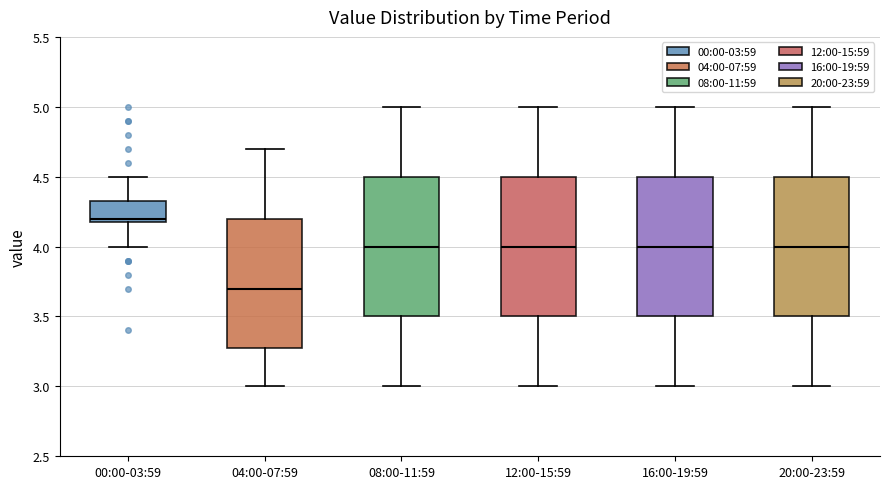

Reading left to right, read every box against the y-axis: the position of its median line, the range the box covers, and the ends of its whiskers. The values are not printed on the chart, so give them approximately, as read against the axis.

00:00-03:59: median 4.20 (just above the box's lower edge), box 4.20 to 4.35, whiskers 4.00 to 4.50
04:00-07:59: median 3.70, box 3.30 to 4.20, whiskers 3.00 to 4.70
08:00-11:59: median 4.00, box 3.50 to 4.50, whiskers 3.00 to 5.00
12:00-15:59: median 4.00, box 3.50 to 4.50, whiskers 3.00 to 5.00
16:00-19:59: median 4.00, box 3.50 to 4.50, whiskers 3.00 to 5.00
20:00-23:59: median 4.00, box 3.50 to 4.50, whiskers 3.00 to 5.00